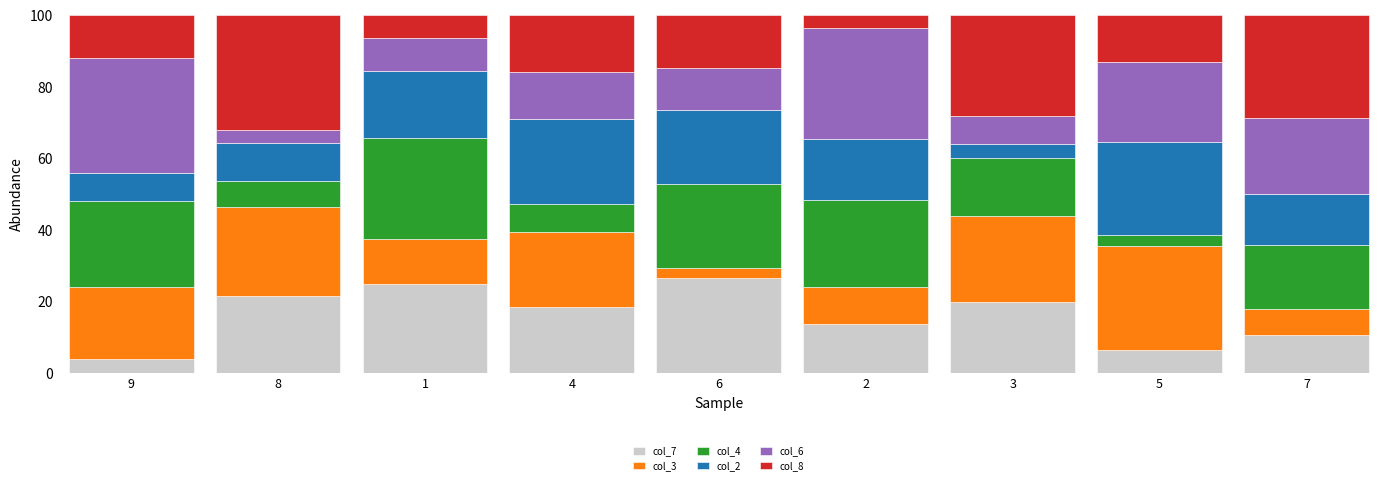

What is the total value across all series at 2?

100.0